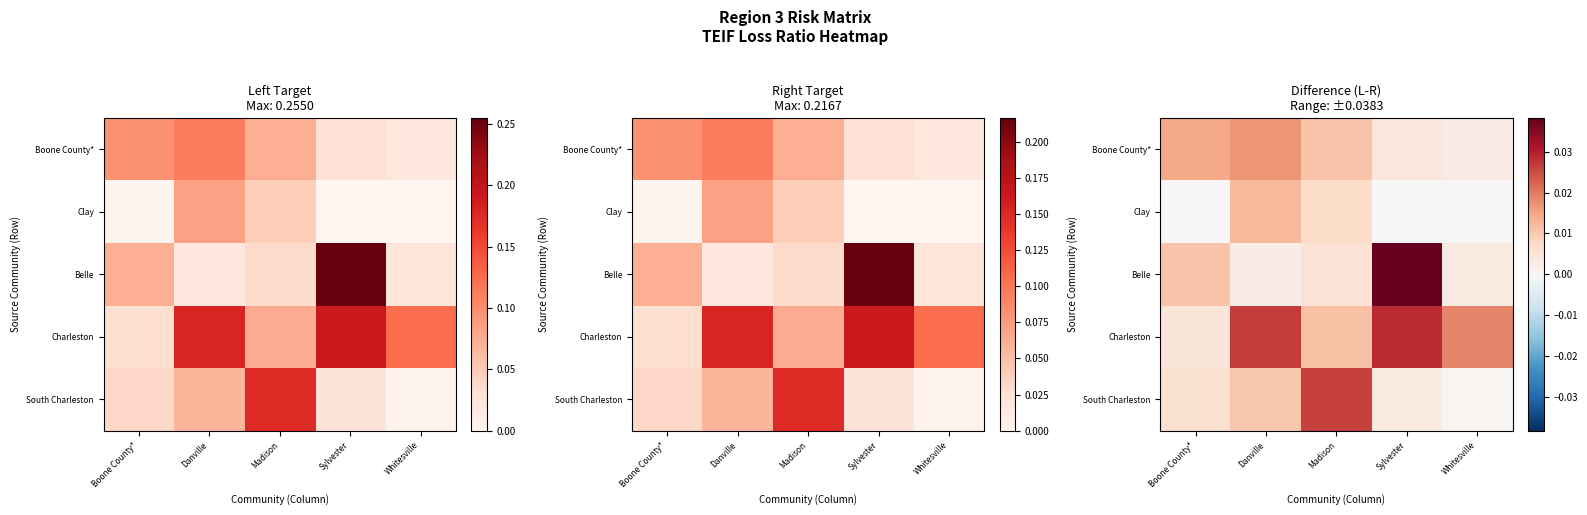

Between Boone County* and Whitesville, which series saw the biggest shift?

Charleston